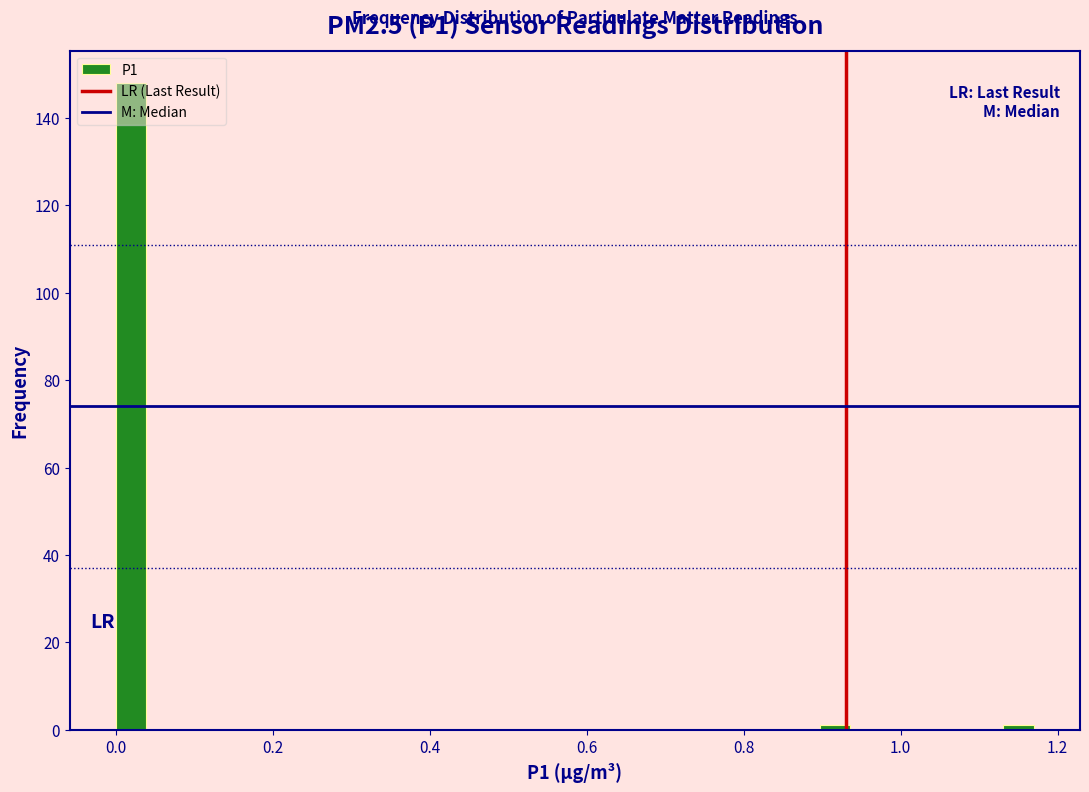

Read against the x-axis, roughly where is the centre of the tallest bar?

0.02